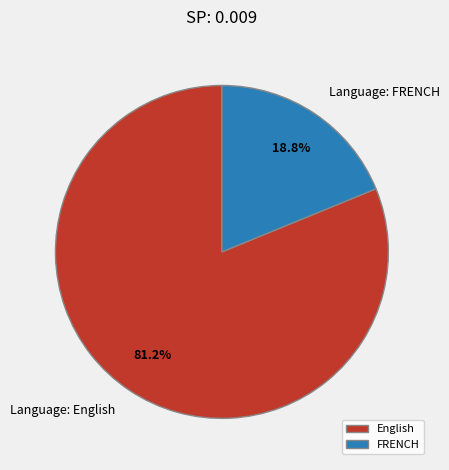

Approximately how many times larger is the value at English compared to FRENCH?

4.3